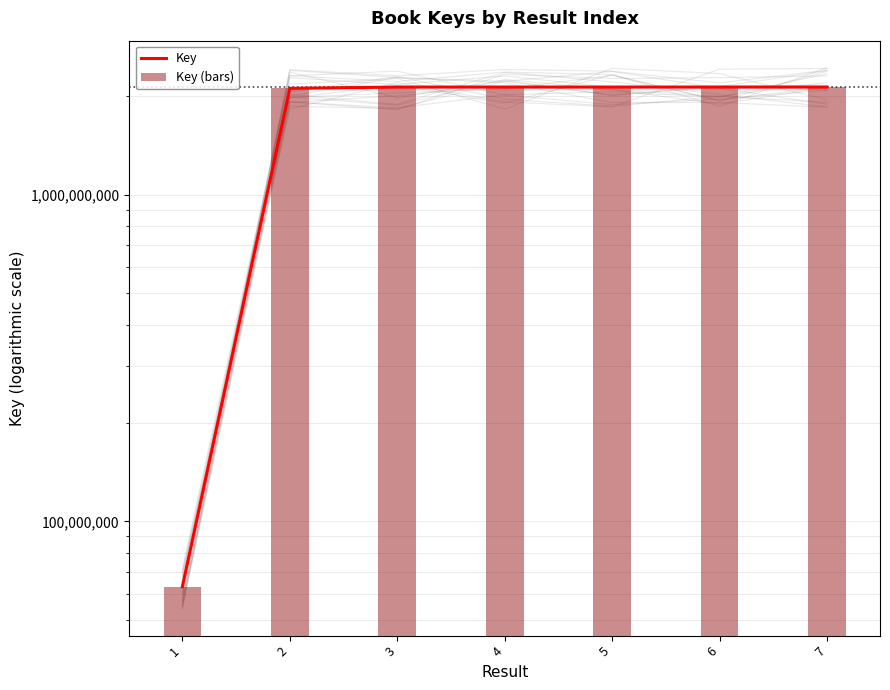

Reading left to right, list all the values displayed in this chart.

Key: 1=63117934	2=2117874620	3=2137652892	4=2137652881	5=2137652903	6=2137652866	7=2137673736
Key (bars): 1=63117934	2=2117874620	3=2137652892	4=2137652881	5=2137652903	6=2137652866	7=2137673736